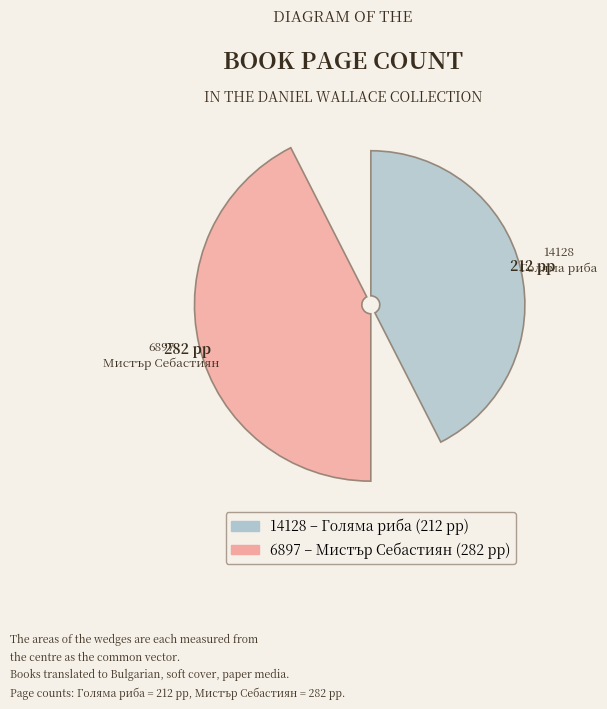

What percentage do 6897
Мистър Себастиян and 14128
Голяма риба together represent?

100.0%